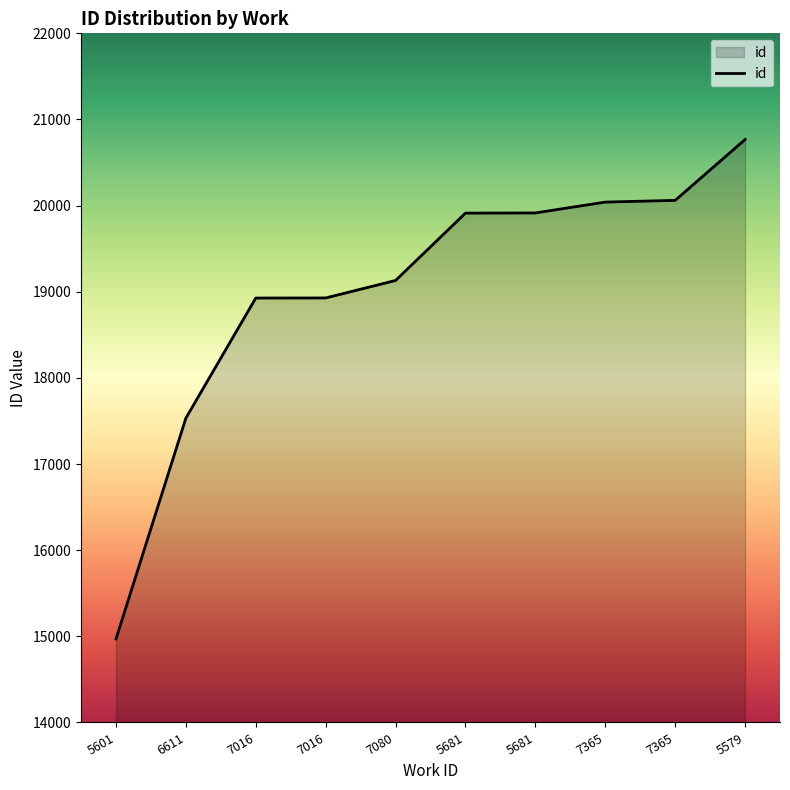

The chart shows a value of 14970 at 5601. True or false?

True